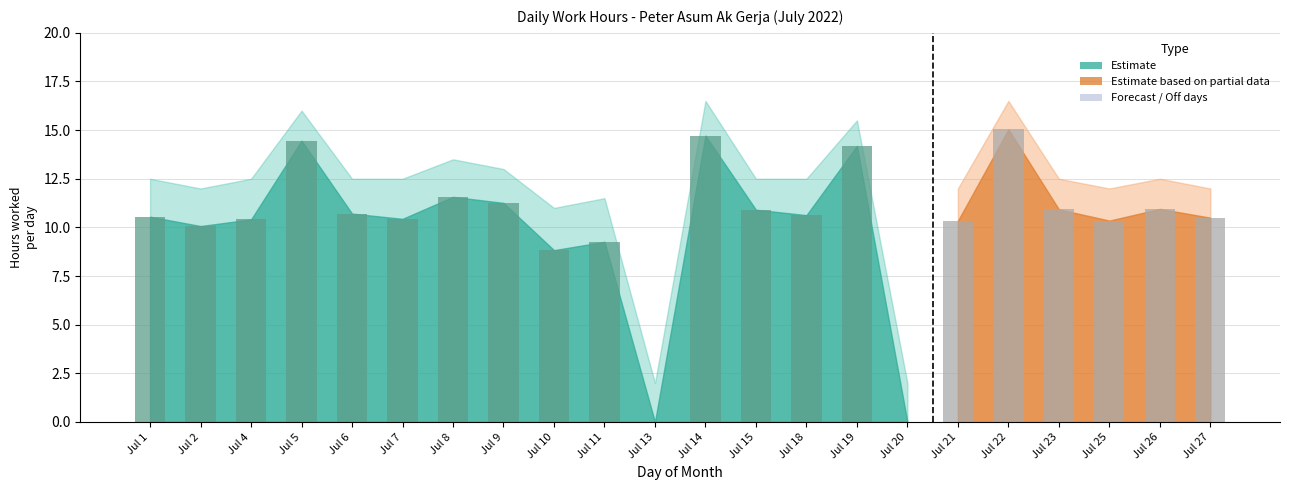

At which label is the value closest to 7?

Jul 10